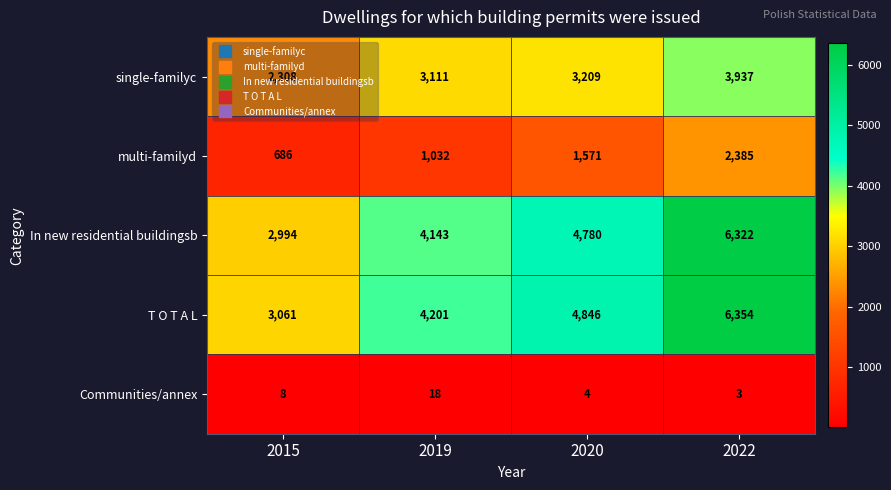

What is the spread (max minus min) of values at 2022?

6351